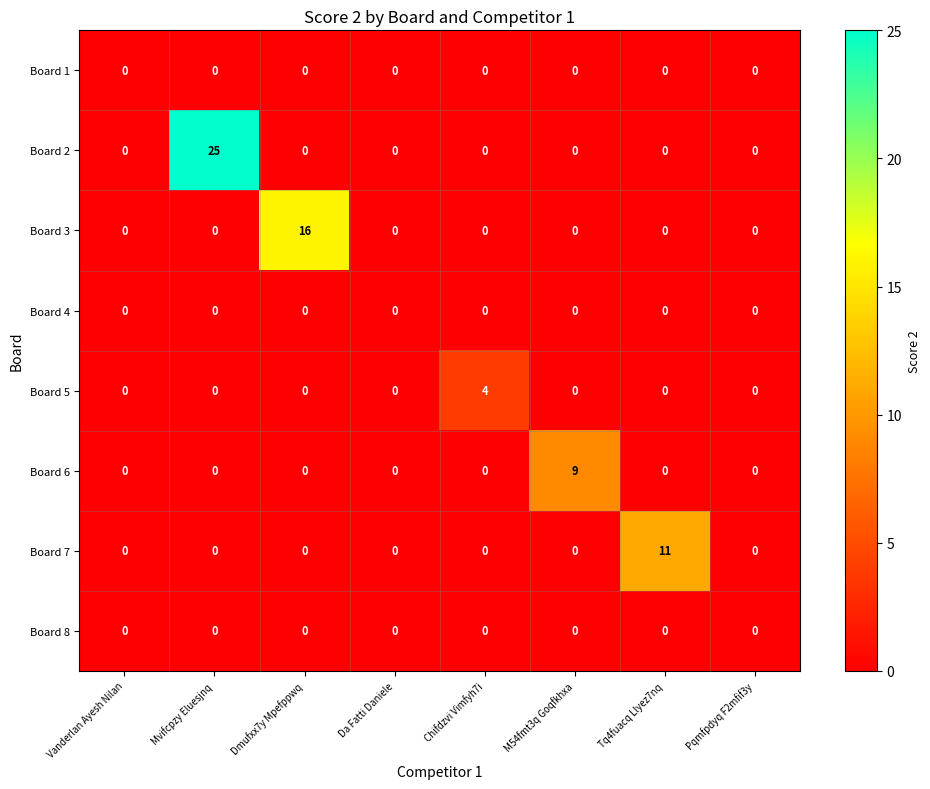

What is the maximum value shown in the chart?

25